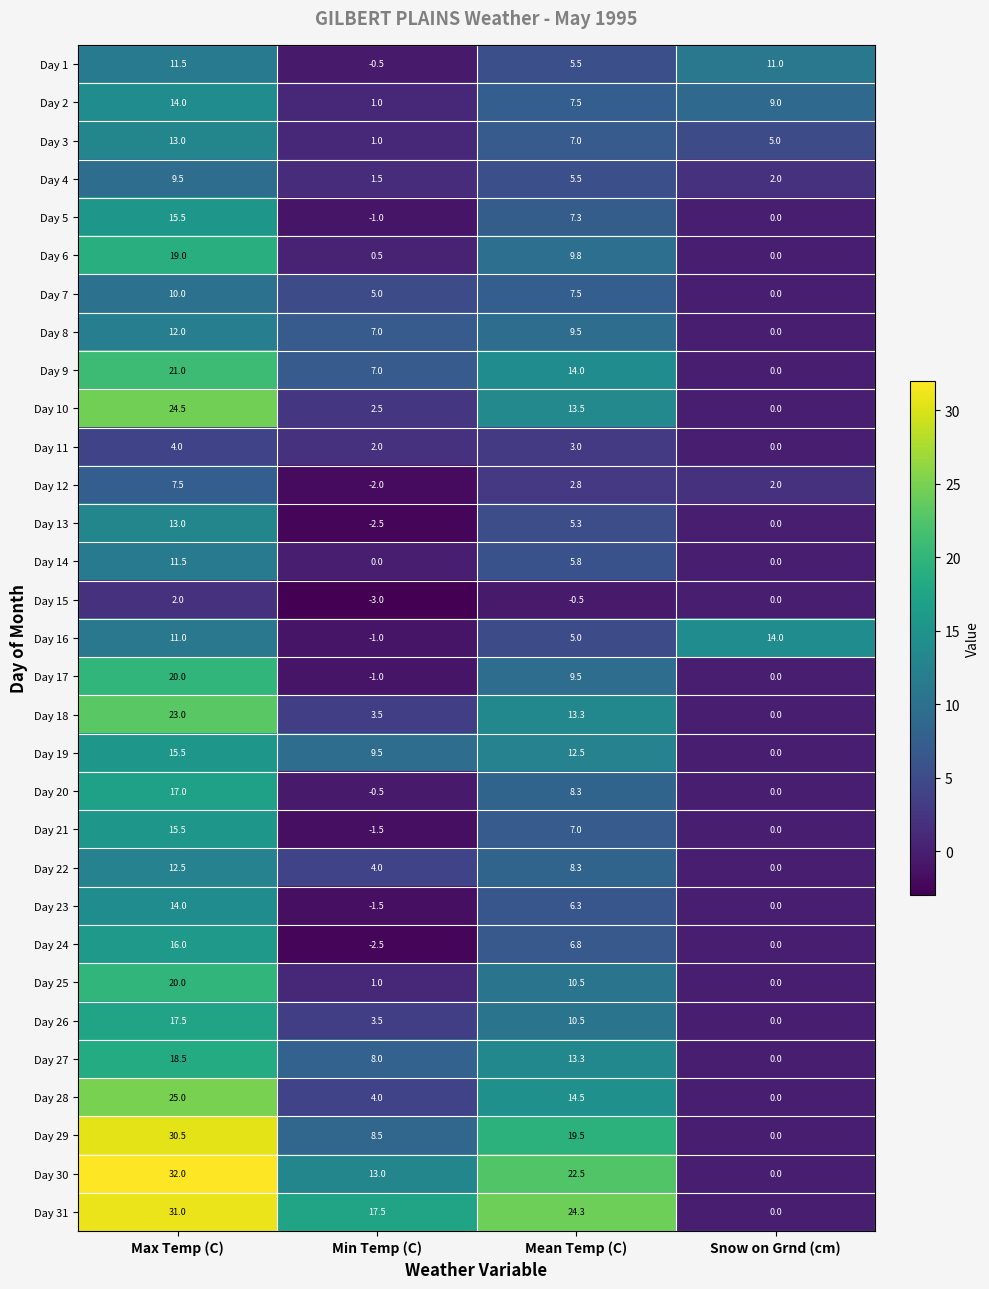

At how many categories does at least one series exceed 21?

2